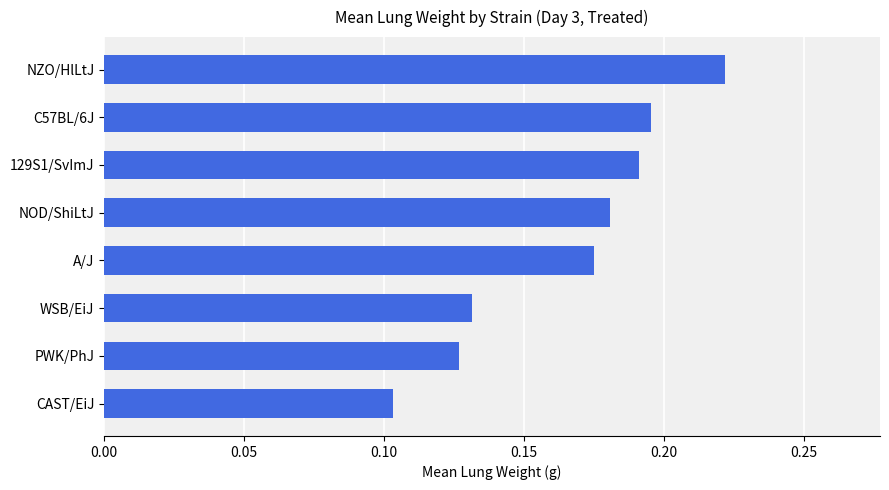

Rank the categories by value from lowest to highest.

CAST/EiJ, PWK/PhJ, WSB/EiJ, A/J, NOD/ShiLtJ, 129S1/SvImJ, C57BL/6J, NZO/HlLtJ